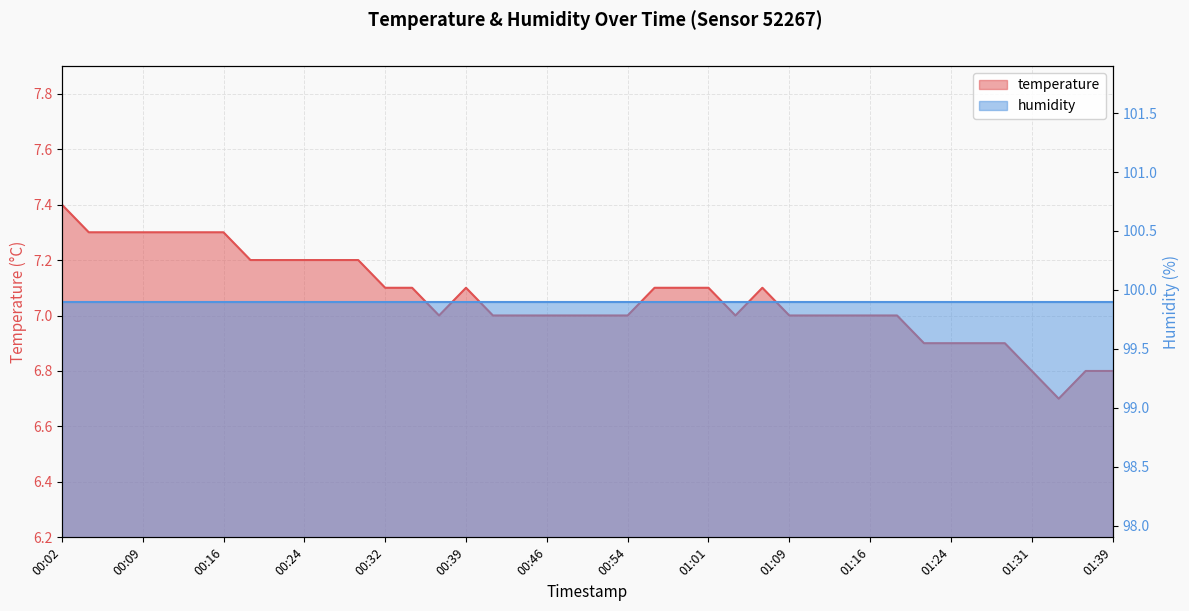

Does the chart display data point markers on the line(s)?

No